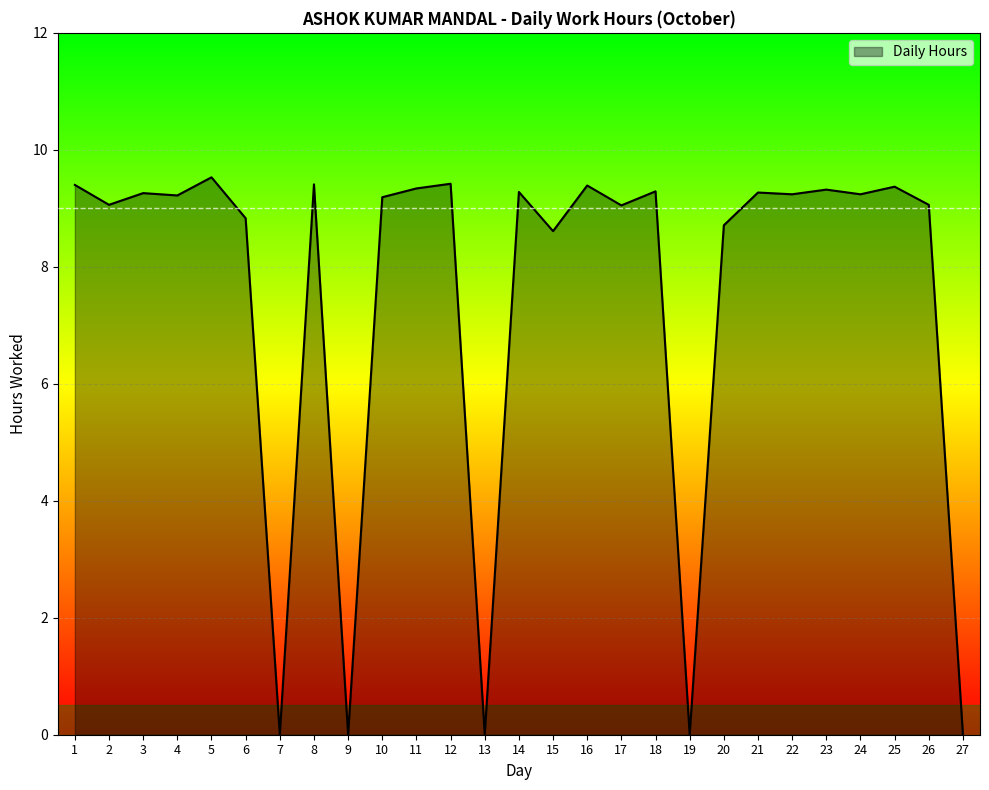

List the labels in order of value, smallest first.

7, 9, 13, 19, 27, 15, 20, 6, 17, 2, 26, 10, 4, 22, 24, 3, 21, 14, 18, 23, 11, 25, 16, 1, 8, 12, 5